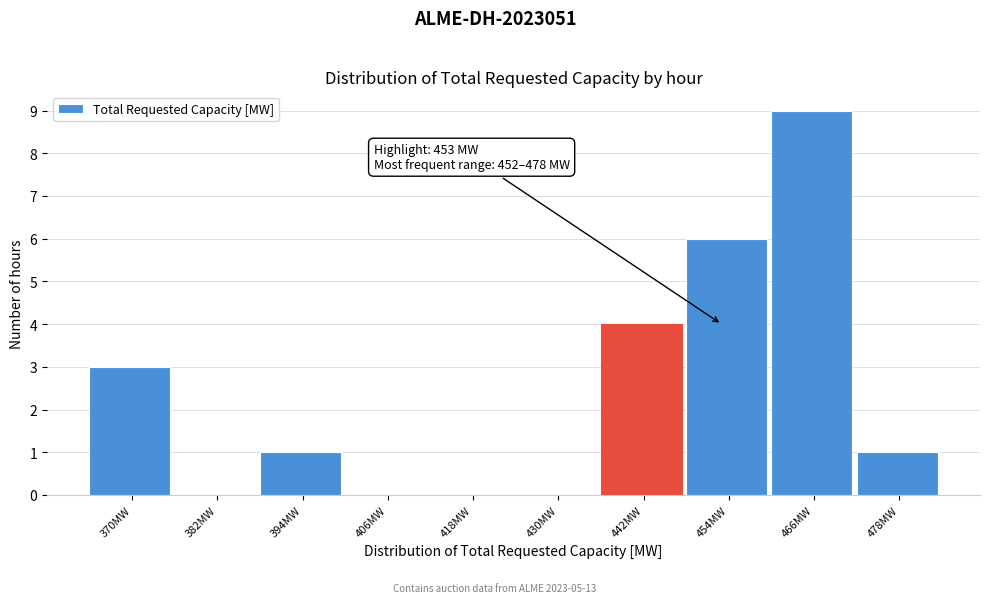

Reading left to right, what are all the values shown in this chart?

370MW=3	382MW=0	394MW=1	406MW=0	418MW=0	430MW=0	442MW=4	454MW=6	466MW=9	478MW=1